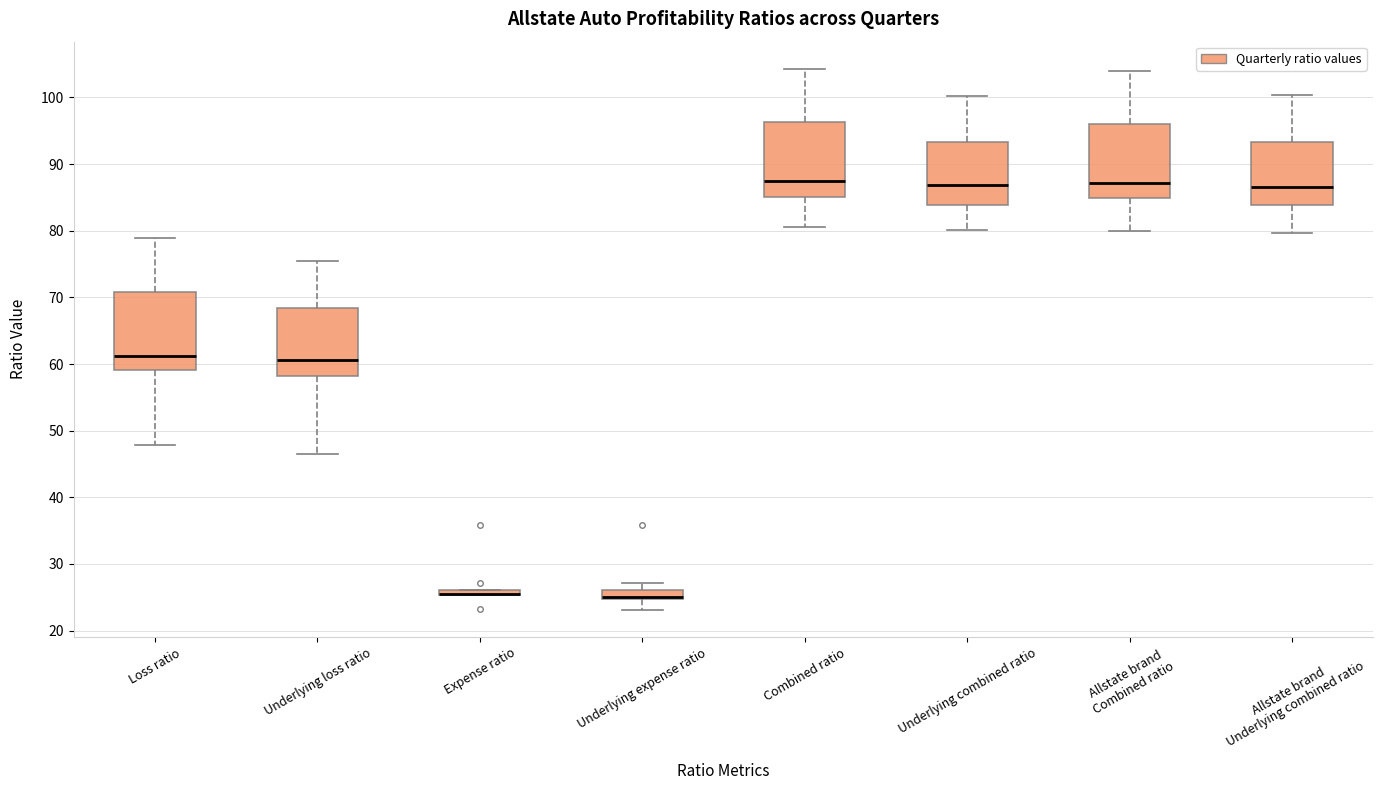

Where is the lower edge of the box for Underlying combined ratio on the y-axis? The values are not printed on the chart, so give them approximately, as read against the axis.

84